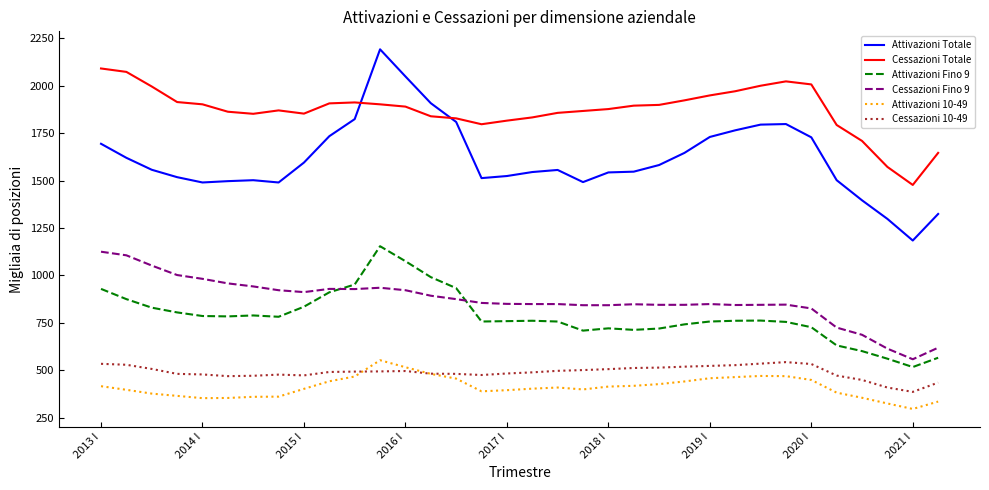

How many lines are shown in the chart?

6